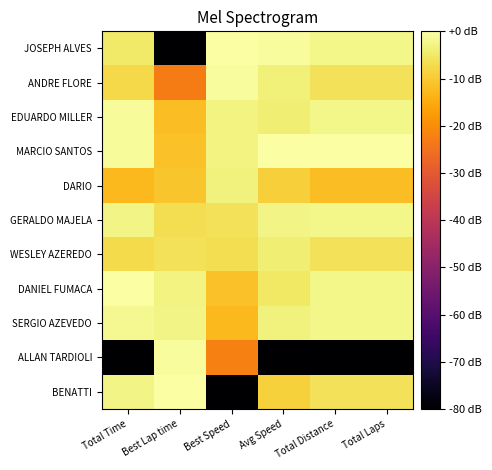

Reading left to right, transcribe all the data shown in this chart.

JOSEPH ALVES: Total Time=-4.8	Best Lap time=-80.0	Best Speed=0.0	Avg Speed=-0.7	Total Distance=-2.5	Total Laps=-2.5
ANDRE FLORE: Total Time=-7.7	Best Lap time=-23.1	Best Speed=-0.7	Avg Speed=-3.7	Total Distance=-6.0	Total Laps=-6.0
EDUARDO MILLER: Total Time=-1.1	Best Lap time=-11.9	Best Speed=-2.9	Avg Speed=-3.9	Total Distance=-2.5	Total Laps=-2.5
MARCIO SANTOS: Total Time=-1.1	Best Lap time=-11.4	Best Speed=-3.1	Avg Speed=0.0	Total Distance=0.0	Total Laps=0.0
DARIO: Total Time=-12.8	Best Lap time=-10.9	Best Speed=-3.3	Avg Speed=-9.3	Total Distance=-12.0	Total Laps=-12.0
GERALDO MAJELA: Total Time=-2.5	Best Lap time=-6.7	Best Speed=-6.0	Avg Speed=-2.5	Total Distance=-2.5	Total Laps=-2.5
WESLEY AZEREDO: Total Time=-7.4	Best Lap time=-6.1	Best Speed=-6.7	Avg Speed=-3.9	Total Distance=-6.0	Total Laps=-6.0
DANIEL FUMACA: Total Time=0.0	Best Lap time=-3.1	Best Speed=-11.5	Avg Speed=-5.3	Total Distance=-2.5	Total Laps=-2.5
SERGIO AZEVEDO: Total Time=-1.6	Best Lap time=-2.6	Best Speed=-12.7	Avg Speed=-3.4	Total Distance=-2.5	Total Laps=-2.5
ALLAN TARDIOLI: Total Time=-80.0	Best Lap time=-0.8	Best Speed=-22.3	Avg Speed=-80.0	Total Distance=-80.0	Total Laps=-80.0
BENATTI: Total Time=-2.5	Best Lap time=0.0	Best Speed=-80.0	Avg Speed=-8.8	Total Distance=-6.0	Total Laps=-6.0